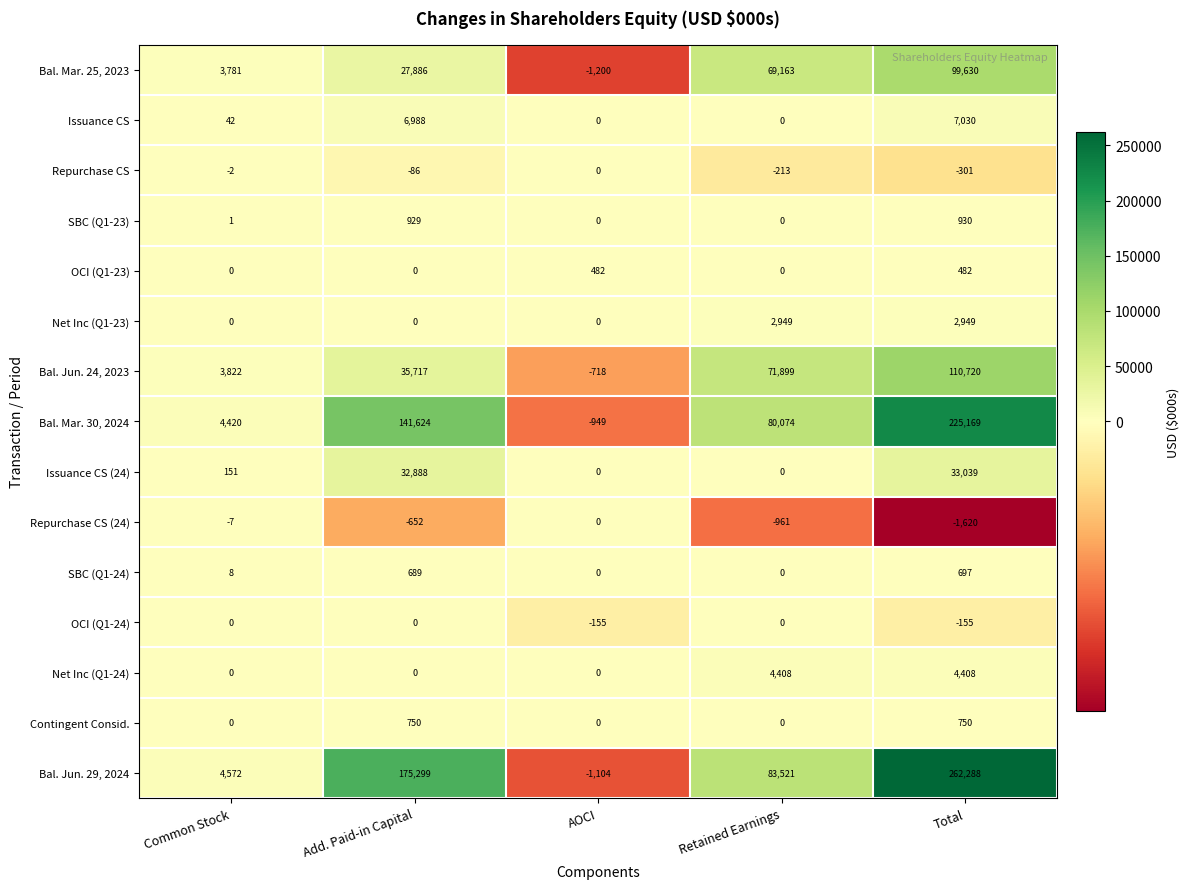

What is the total value across all series at AOCI?

-3644